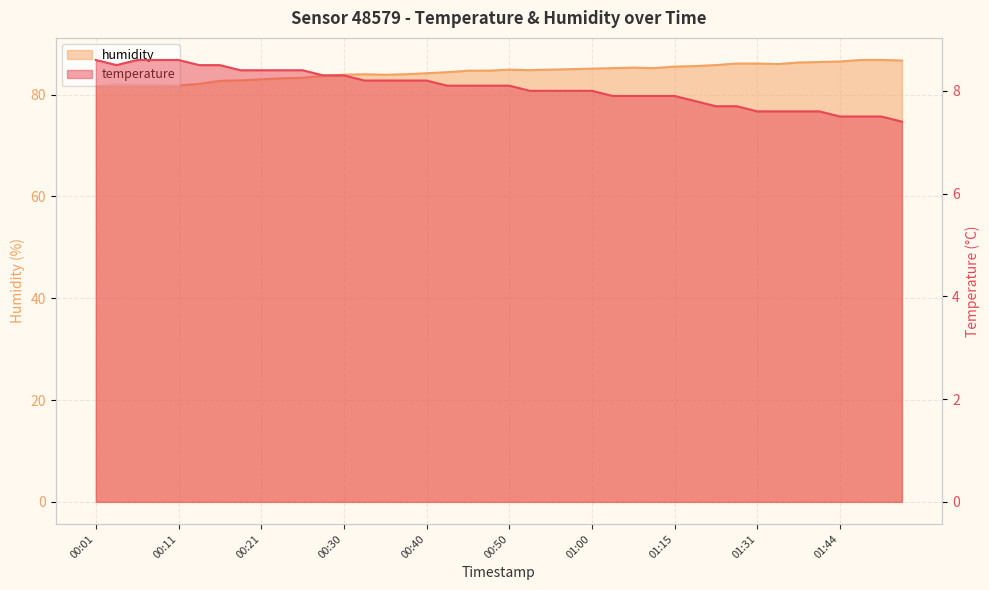

What are all the series names shown in the legend?

temperature, humidity